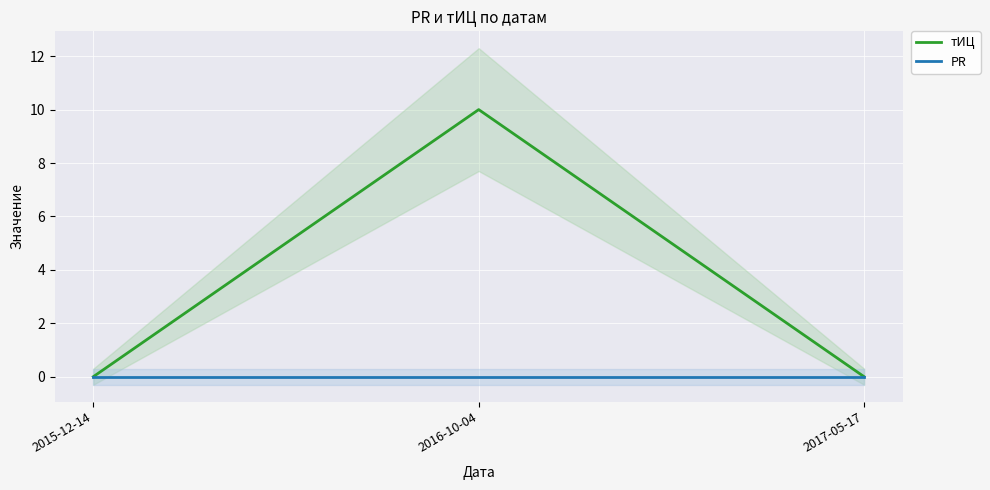

Rank the series at 2016-10-04 from lowest to highest value.

PR, тИЦ